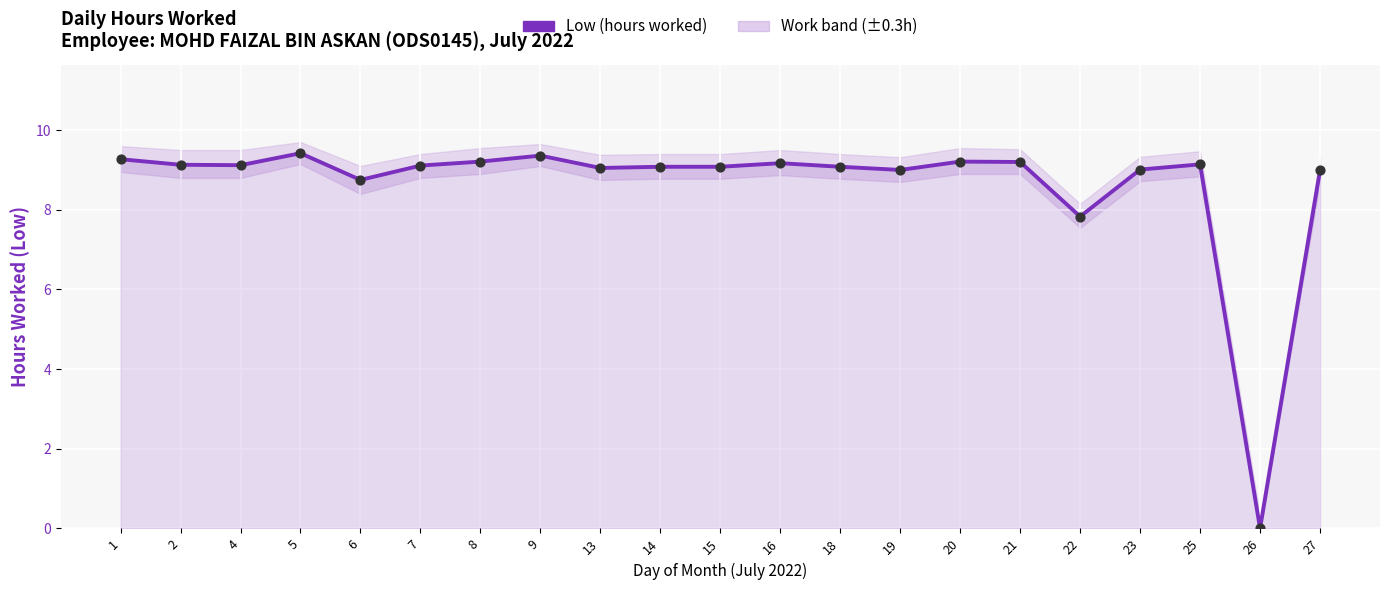

What is the ratio of the value at 14 to the value at 22?

1.2